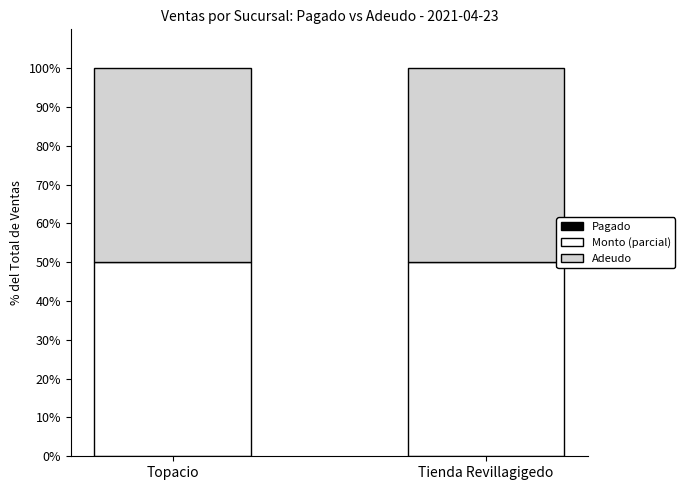

Which has a higher value, Topacio or Tienda Revillagigedo?

Topacio